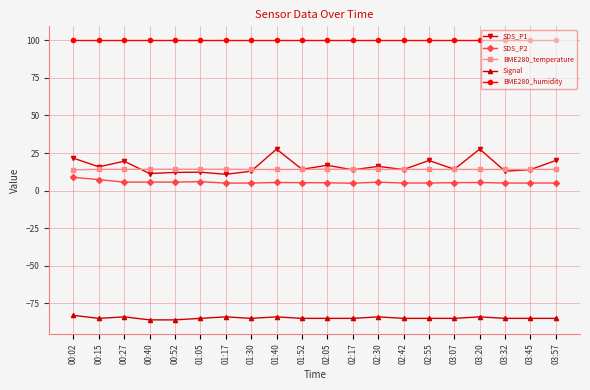

What is the difference between the highest and lowest values at 03:45?

185.0